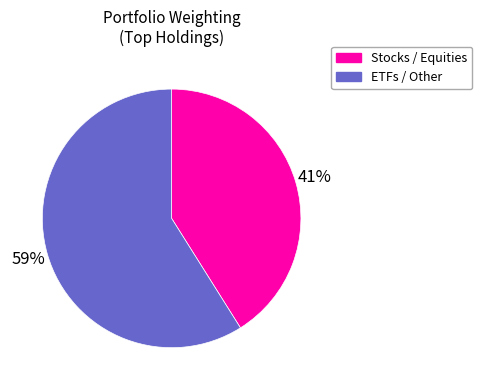

Combined, do ETFs / Other and Stocks / Equities account for over 50%?

Yes